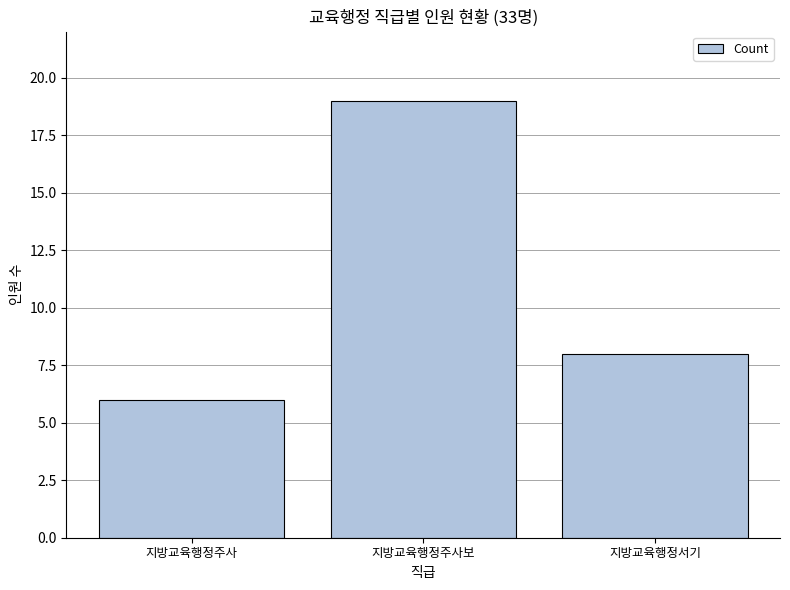

What is the change in value from 지방교육행정주사보 to 지방교육행정서기?

-11